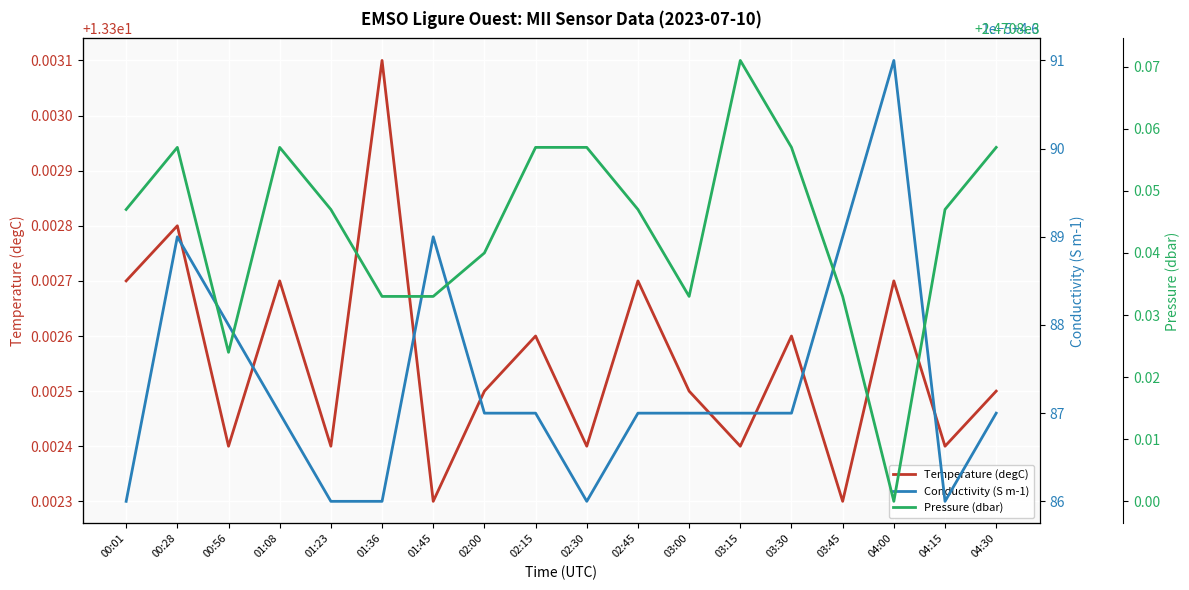

True or false: Pressure (dbar) has more than 2 interior local peaks.

True